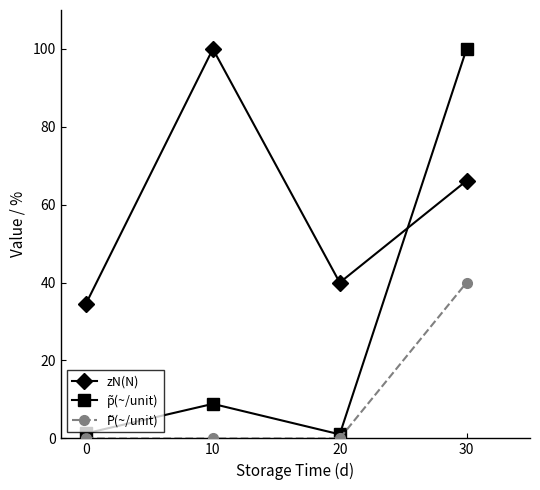

What is the difference between the zN(N) values at 10 and 0?

65.4